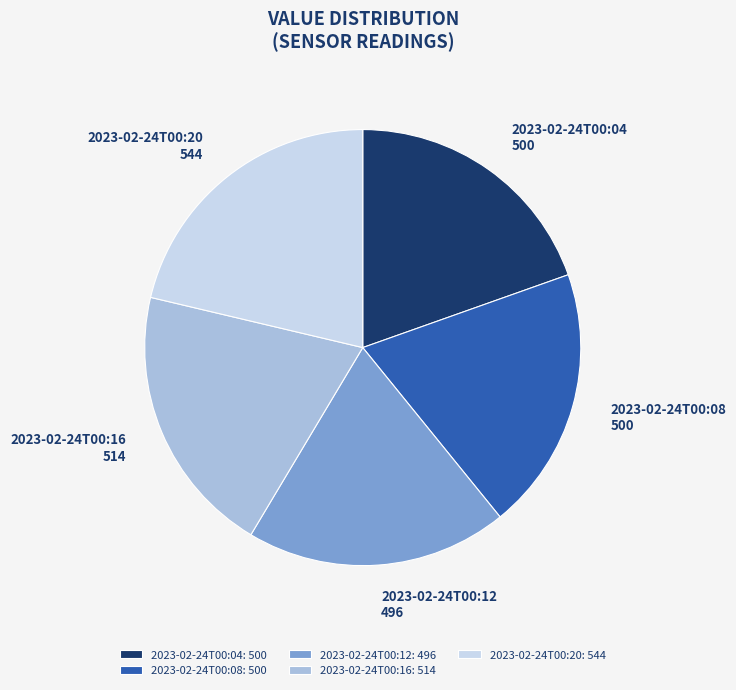

Between 2023-02-24T00:16: 514 and 2023-02-24T00:08: 500, which is larger?

2023-02-24T00:16: 514